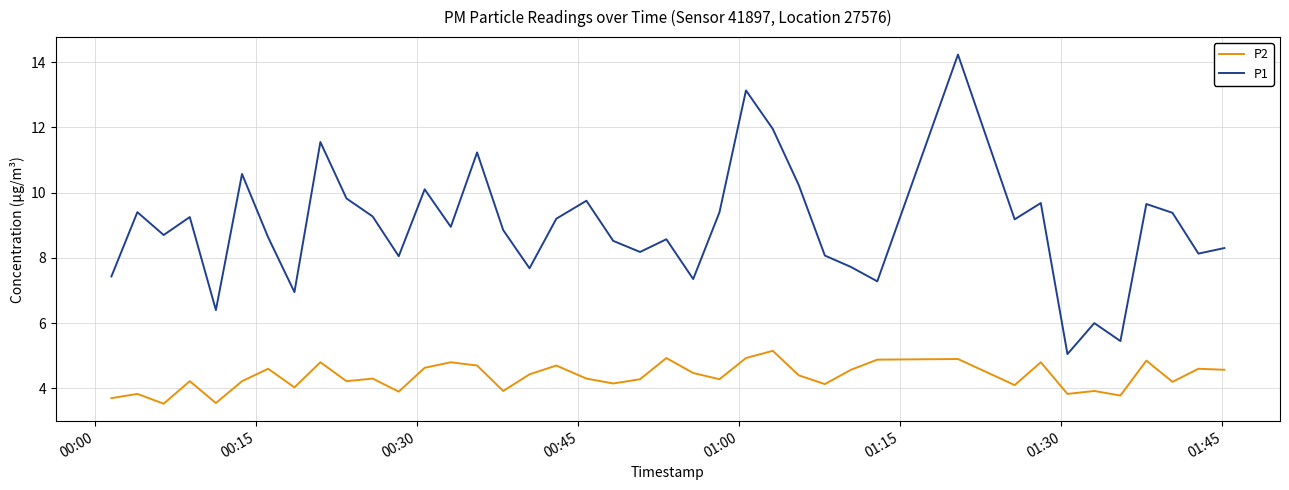

Which series has the widest spread of values?

P1